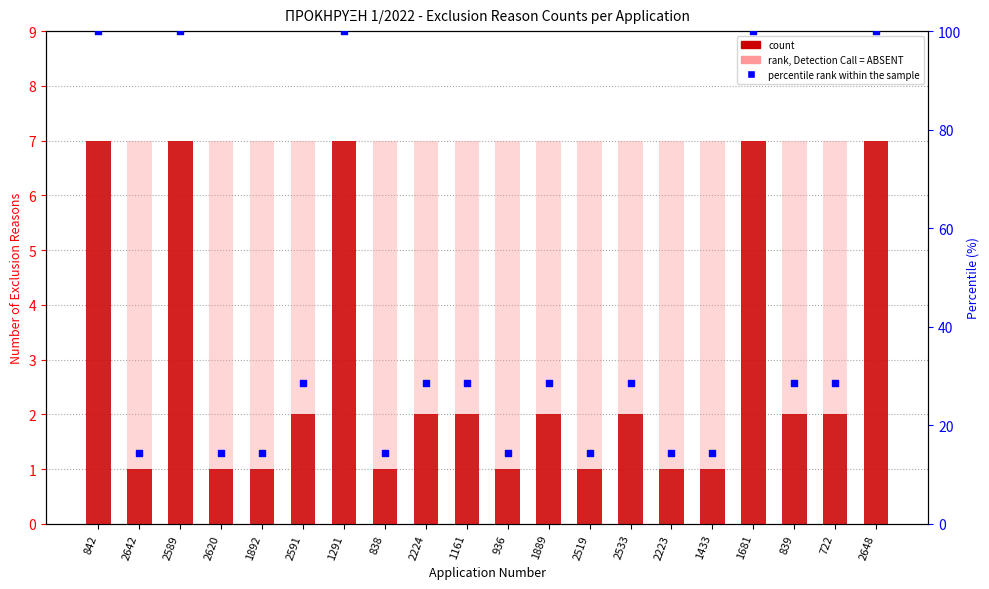

Which series has the largest total across all categories?

percentile rank within the sample